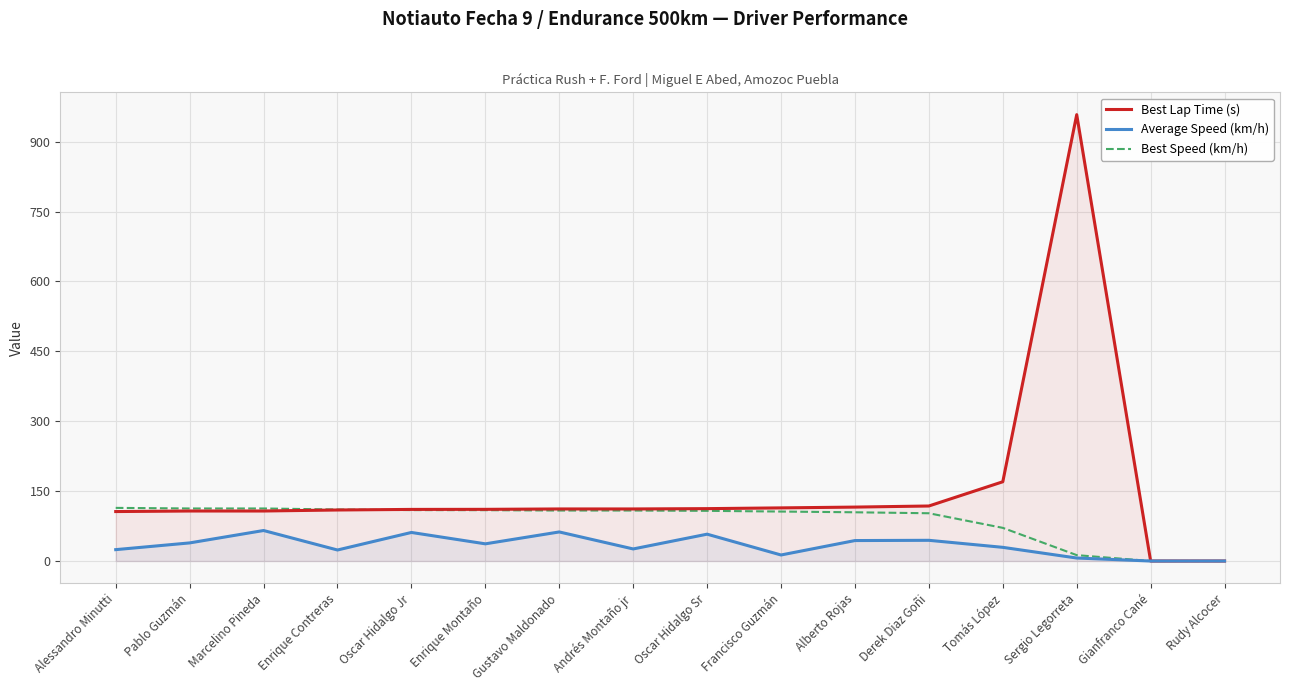

Reading right to left, what are all the values shown in this chart?

Best Lap Time (s): 0.0	0.0	958.1	170.1	118.1	115.7	114.0	112.4	111.7	111.7	110.9	110.8	109.5	107.3	107.3	106.2
Average Speed (km/h): 0.0	0.0	6.4	29.4	44.4	43.9	12.9	57.6	25.9	62.4	36.9	61.3	23.6	65.5	38.9	24.4
Best Speed (km/h): 0.0	0.0	12.6	71.2	102.5	104.6	106.2	107.7	108.3	108.3	109.1	109.3	110.5	112.8	112.8	114.0